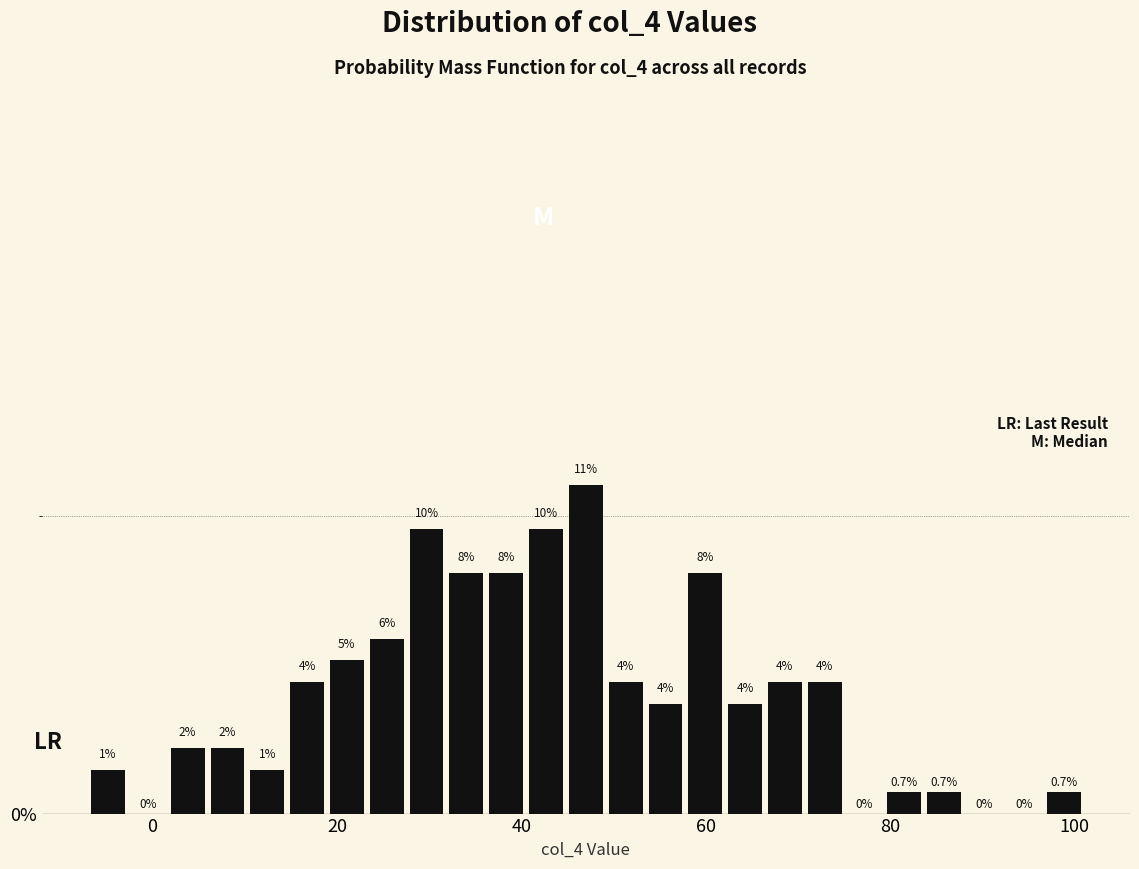

Read against the x-axis, roughly where is the centre of the tallest bar?

48